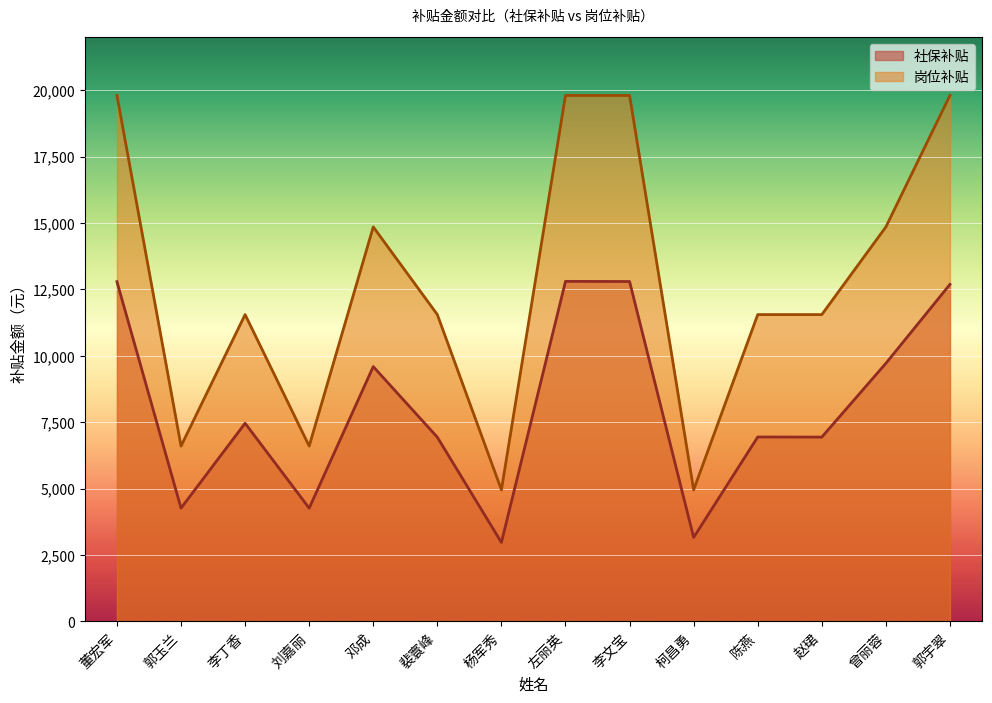

Where is 社保补贴 nearest to the value 7885?

李丁香